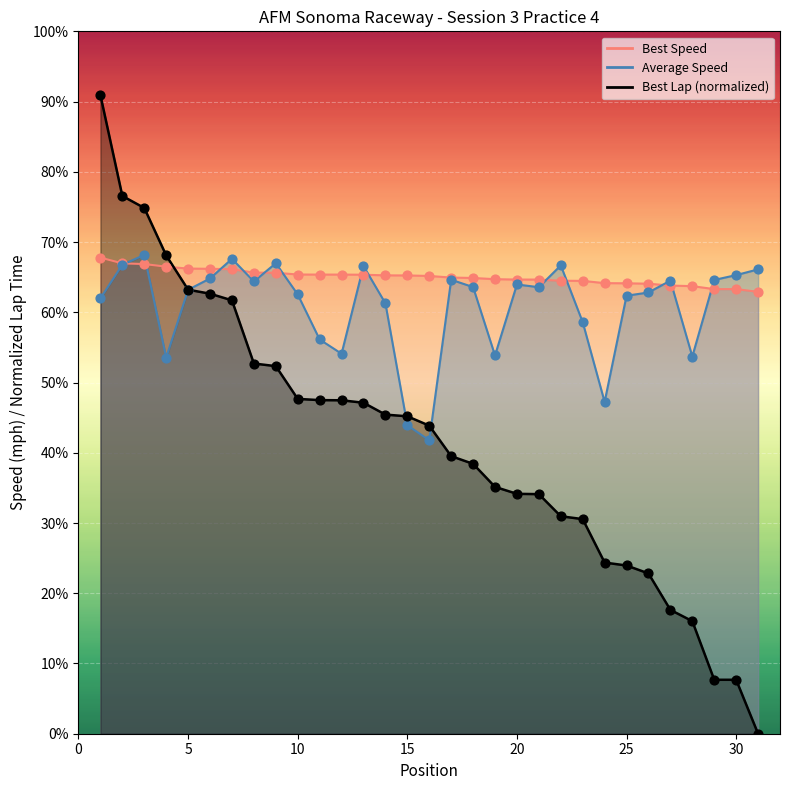

Which series has the largest total across all categories?

Best Speed